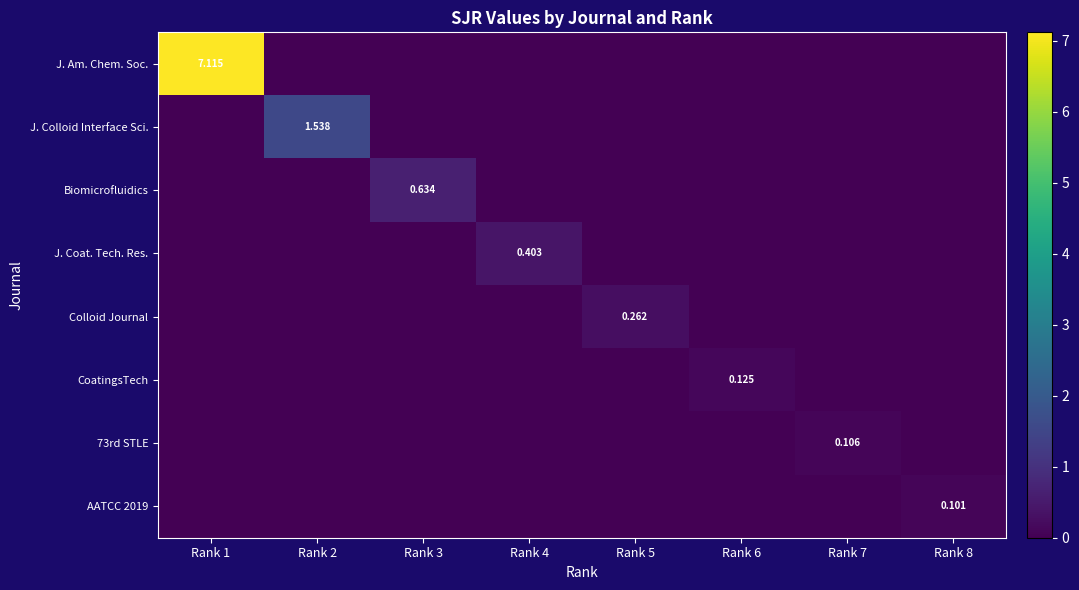

Is it true that Colloid Journal equals 0.0 at Rank 4?

True